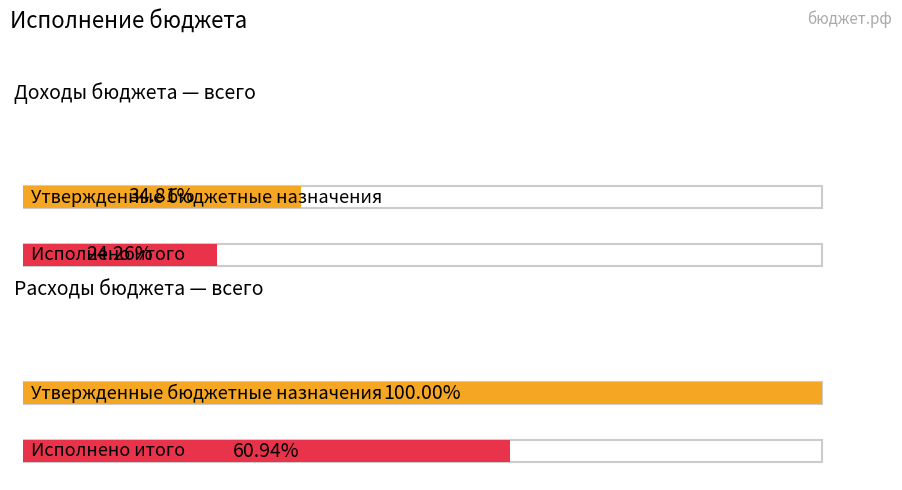

How many values in the Утвержденные бюджетные назначения series are below 9272572?

1